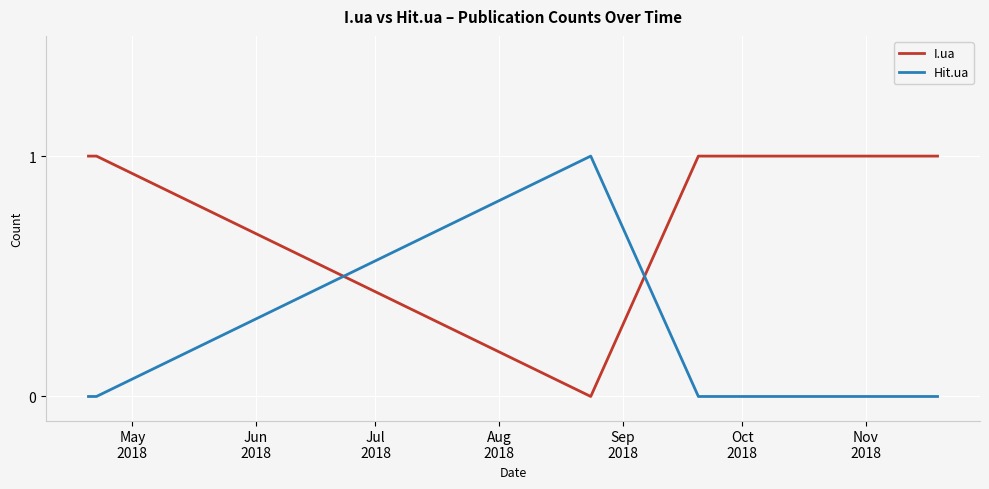

List the series in order of their overall mean, highest first.

I.ua, Hit.ua